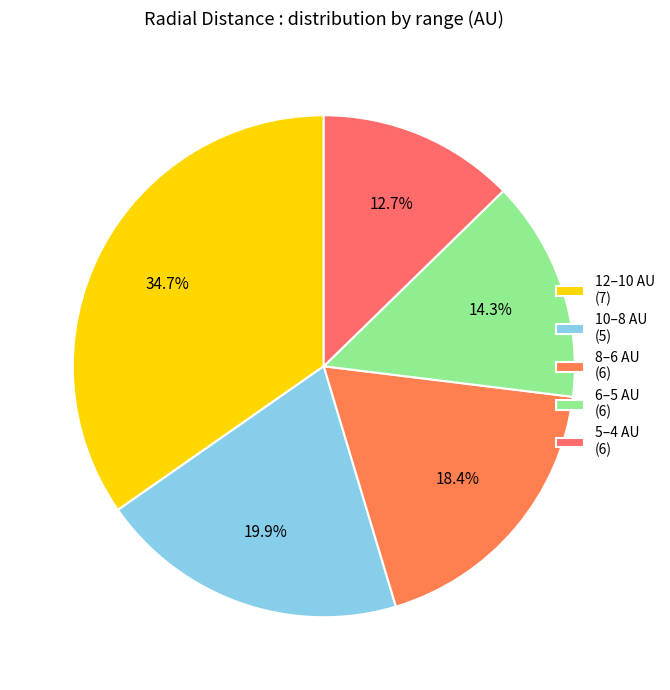

Rank the categories by value from lowest to highest.

5–4 AU (6), 6–5 AU (6), 8–6 AU (6), 10–8 AU (5), 12–10 AU (7)